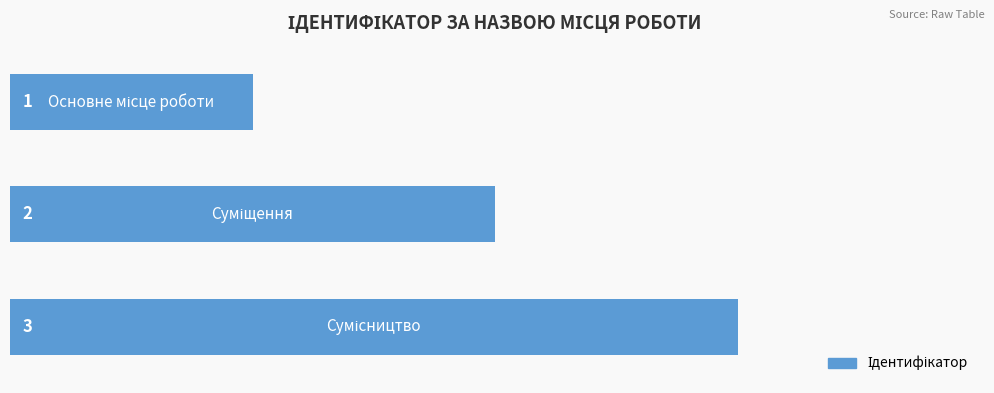

What is the maximum value shown in the chart?

3